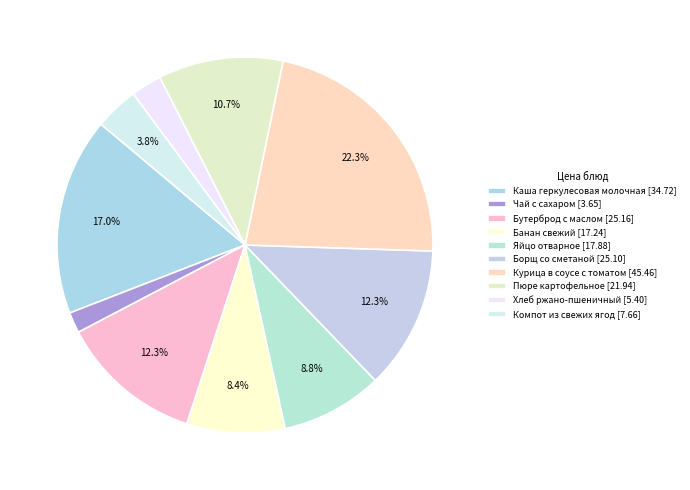

Does Компот из свежих ягод account for over 50% of the chart?

No